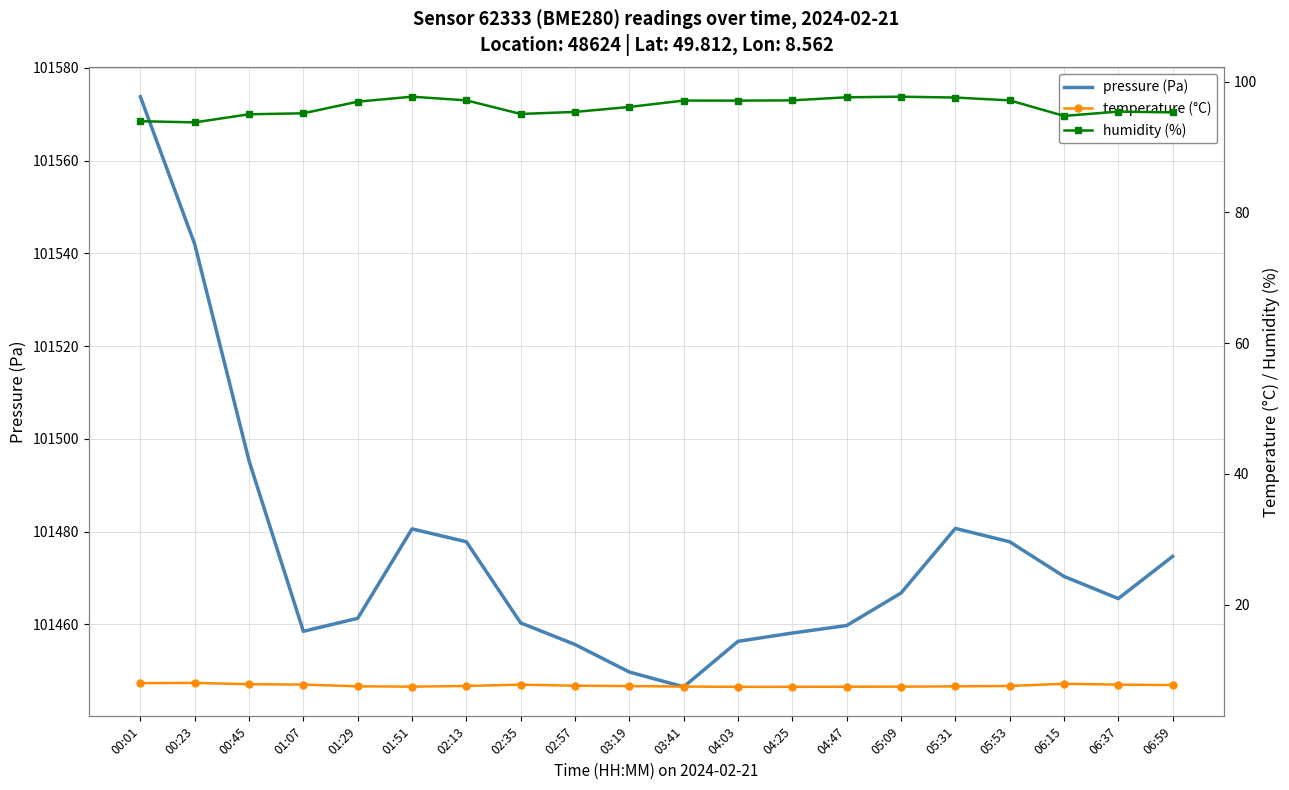

What is the minimum value for pressure (Pa)?

101446.5